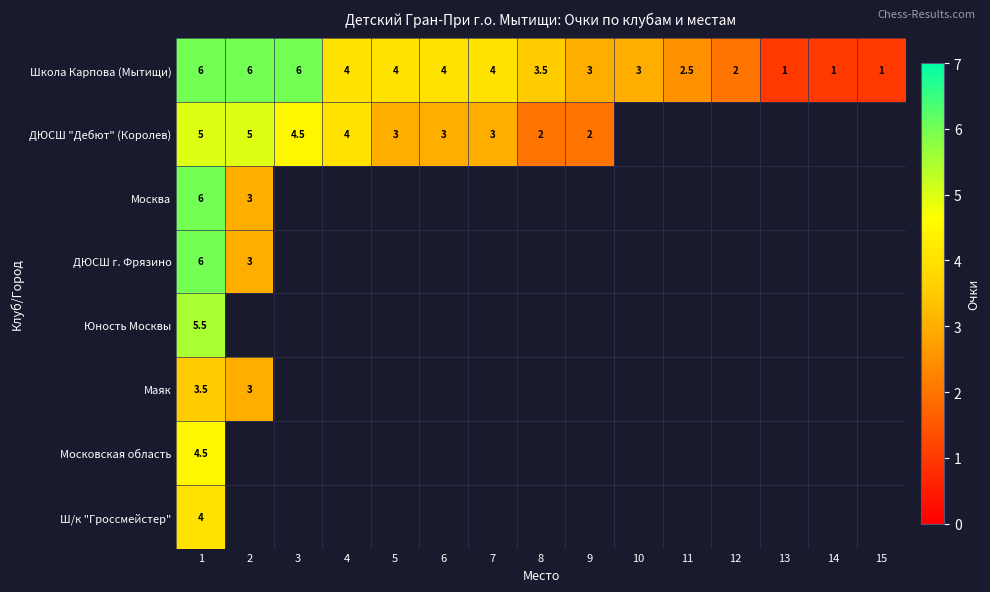

What is the average value of the Школа Карпова (Мытищи) series?

3.4